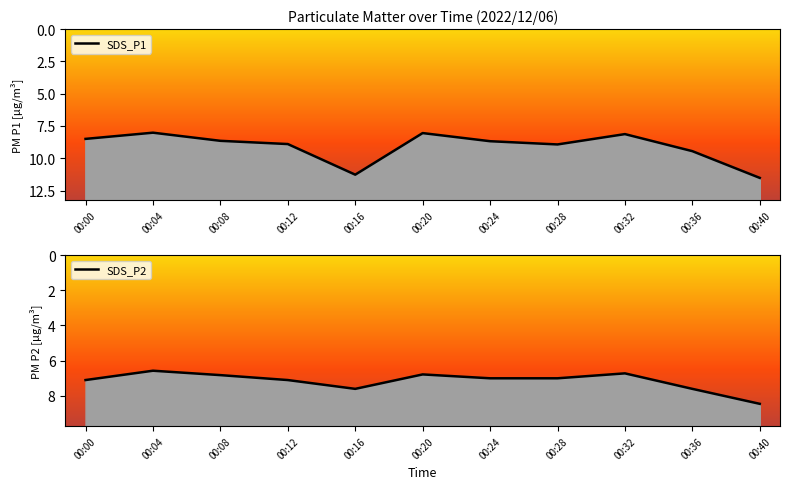

Reading right to left, extract all data points from this chart.

SDS_P1: 11.5	9.4	8.1	8.9	8.7	8.1	11.3	8.9	8.7	8.0	8.5
SDS_P2: 8.4	7.6	6.7	7.0	7.0	6.8	7.6	7.1	6.8	6.6	7.1